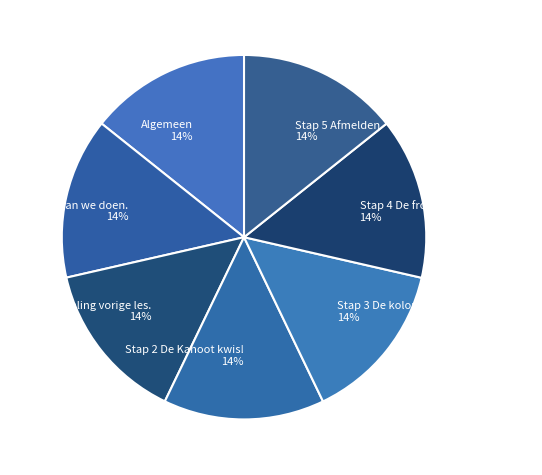

How many segments does this pie chart have?

7